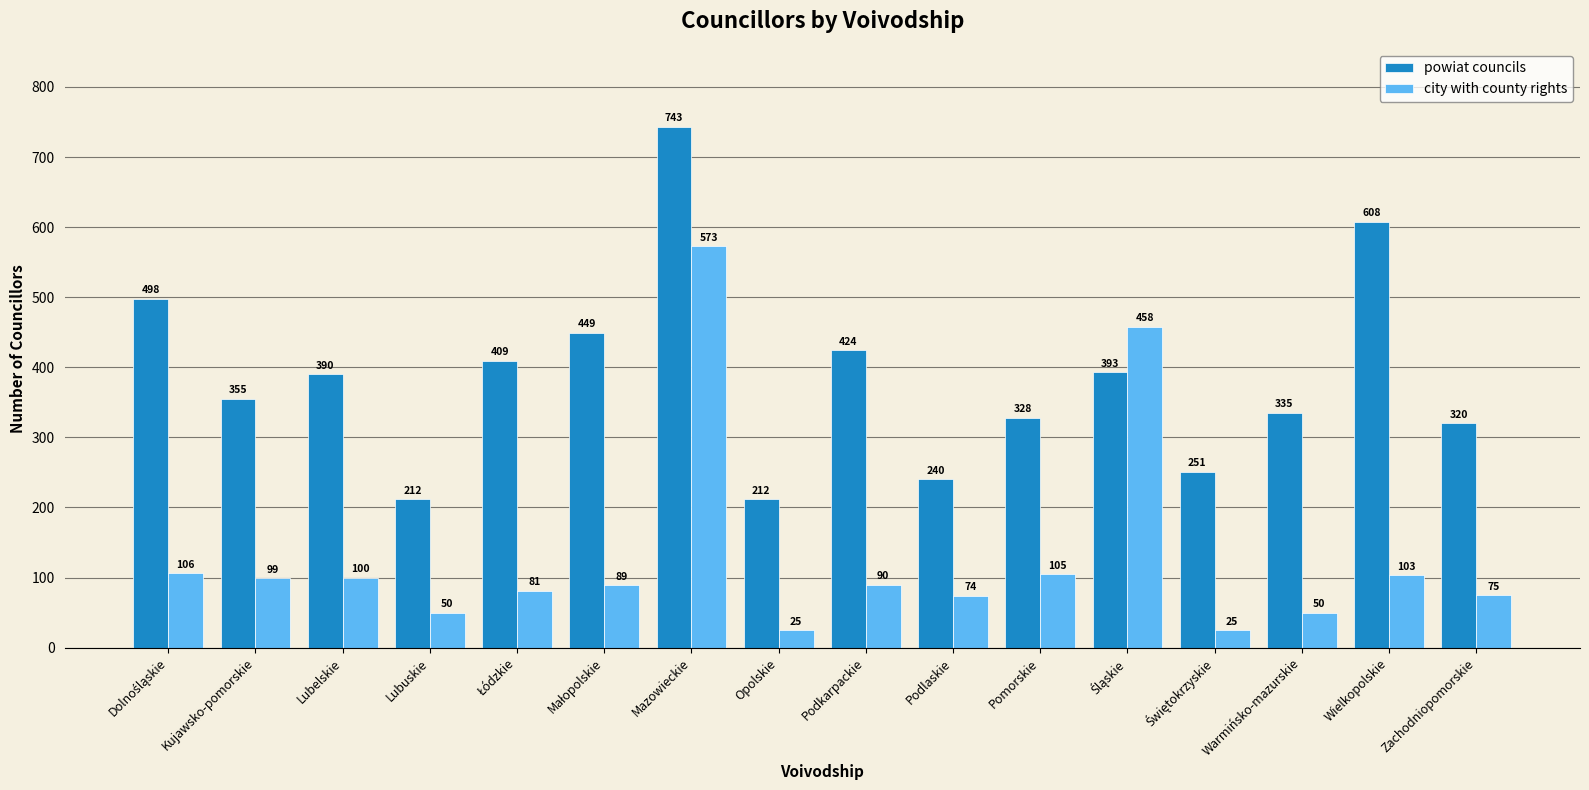

Which series has the largest total across all categories?

powiat councils